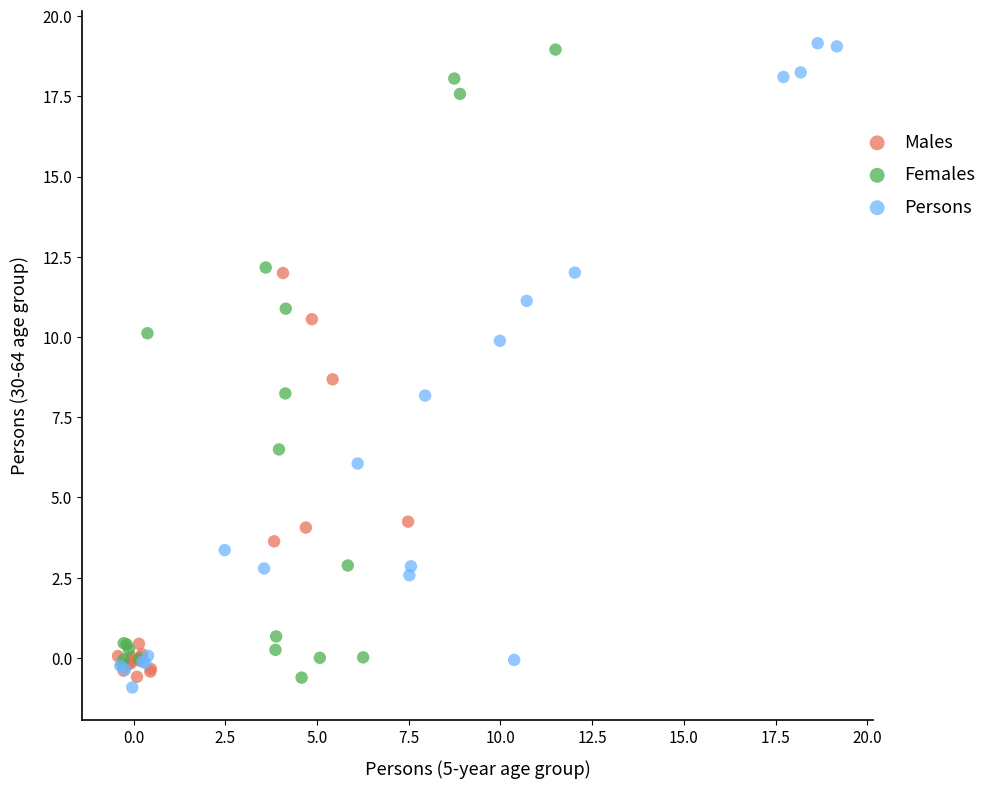

Which series has the widest spread of Y values?

Persons